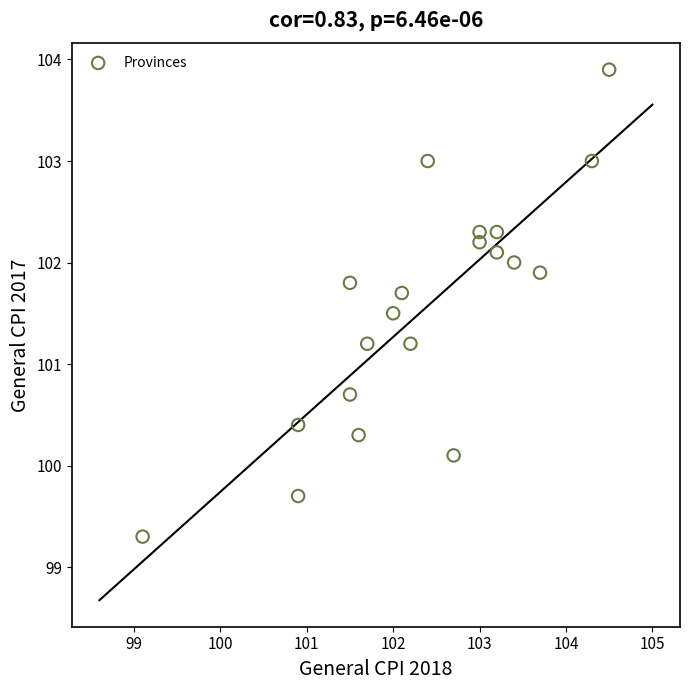

What is the range of Y values (max minus min)?

4.6